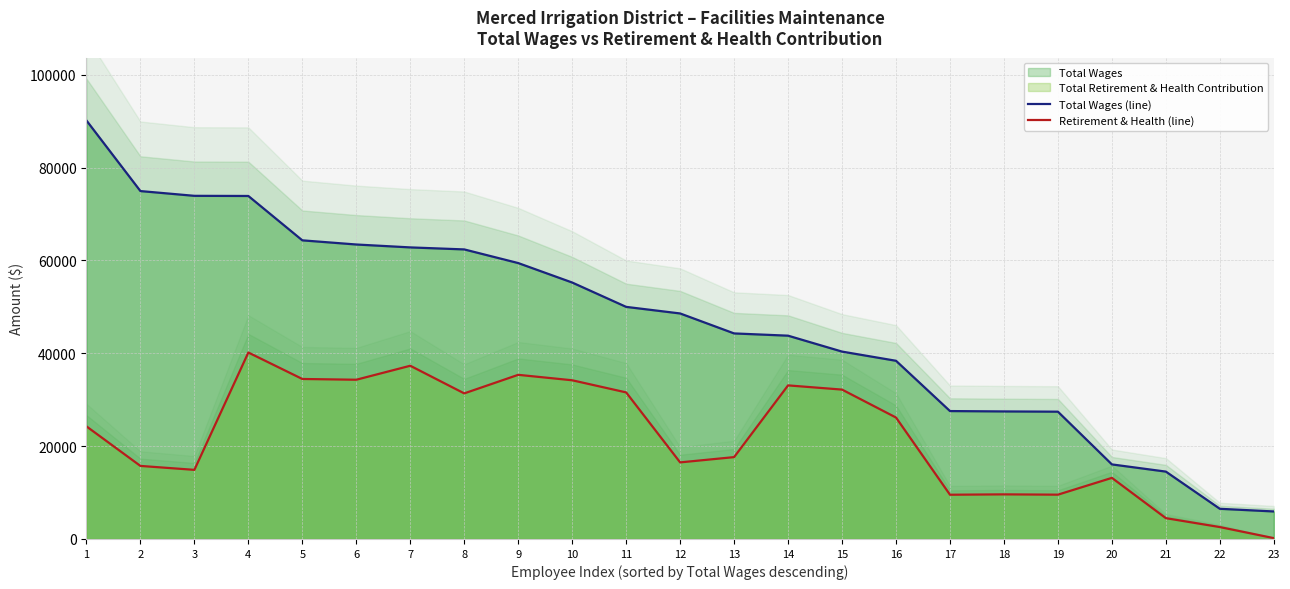

True or false: Total Wages (line) has more than 0 points higher than both neighbors.

False